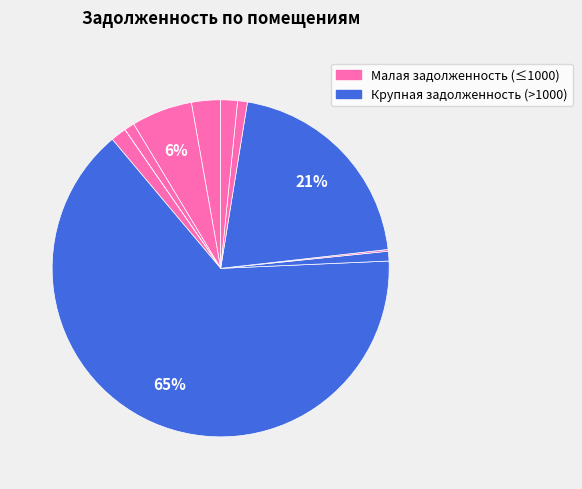

Rank the categories by value from highest to lowest.

6, 9, 2, 1, 12, 5, 3, 10, 7, 8, 4